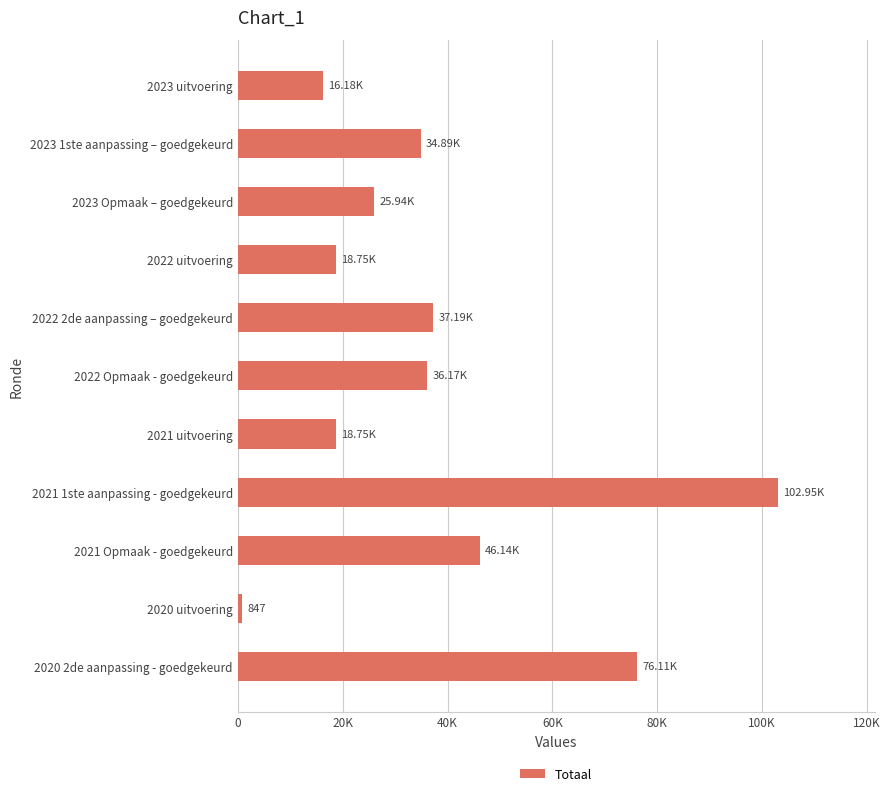

Are the bars horizontal?

Yes